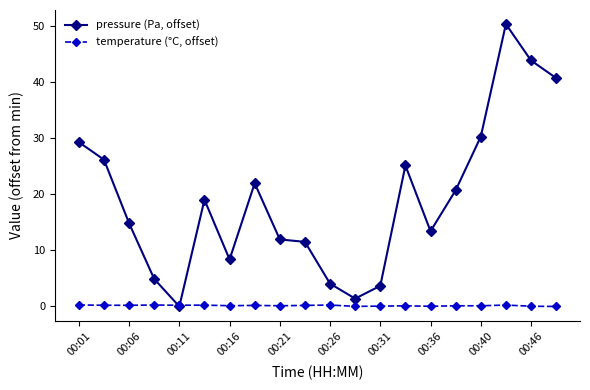

What is the value of the pressure (Pa, offset) point at the 12th from the left?

1.4